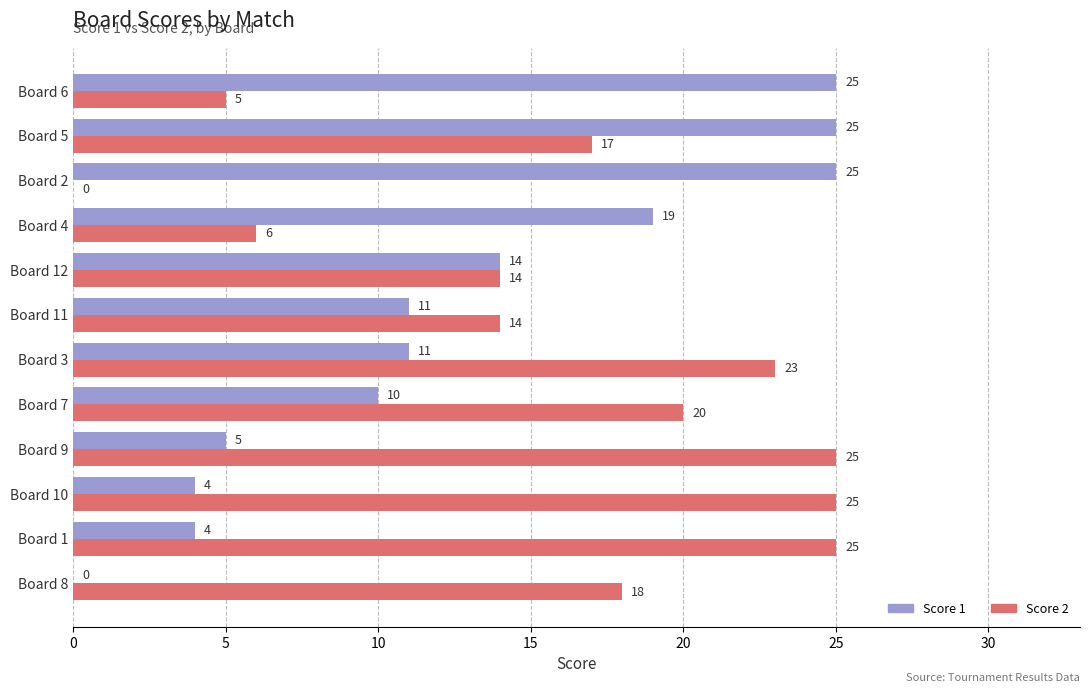

What is the maximum value for Score 1?

25